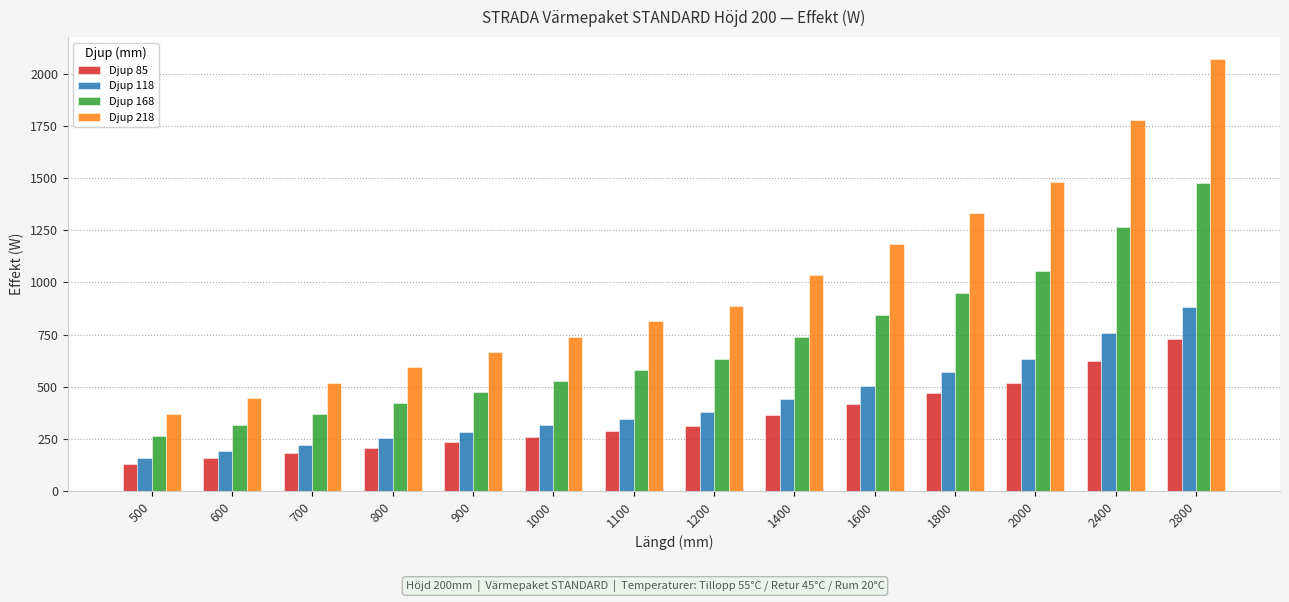

Between 700 and 1400, which series saw the biggest shift?

Djup 218